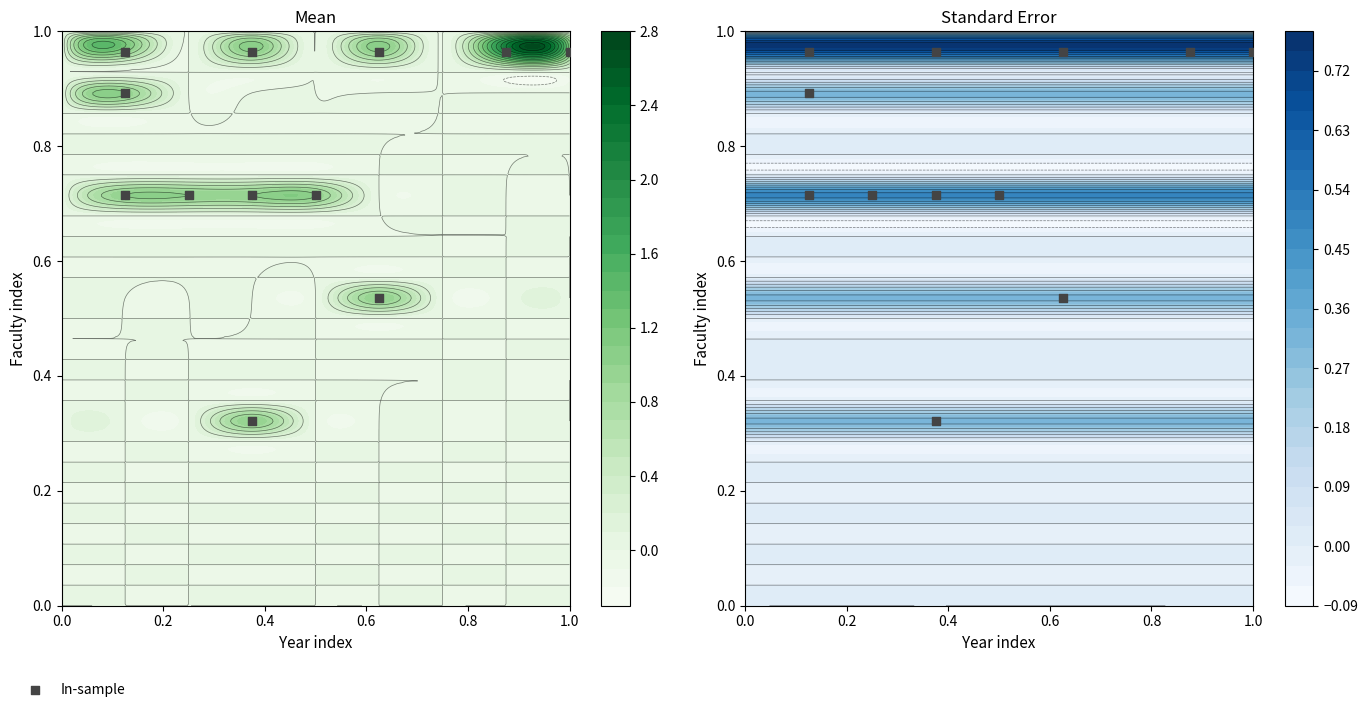

At how many categories does at least one series exceed 1?

1